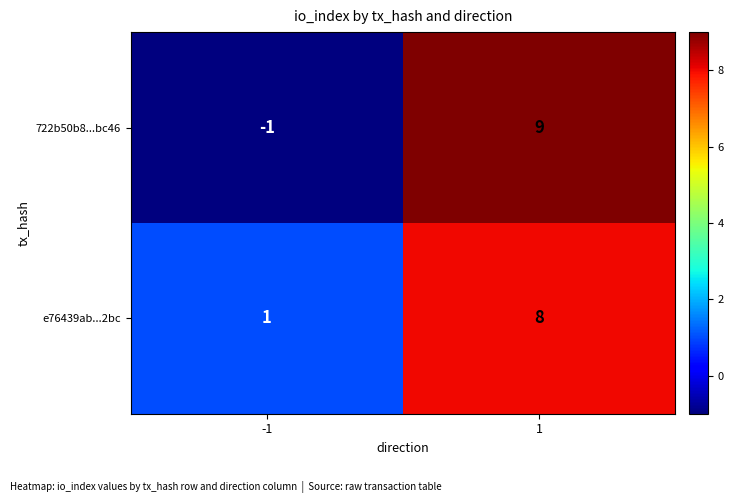

The value of e76439ab...2bc at -1 is 0. True or false?

False